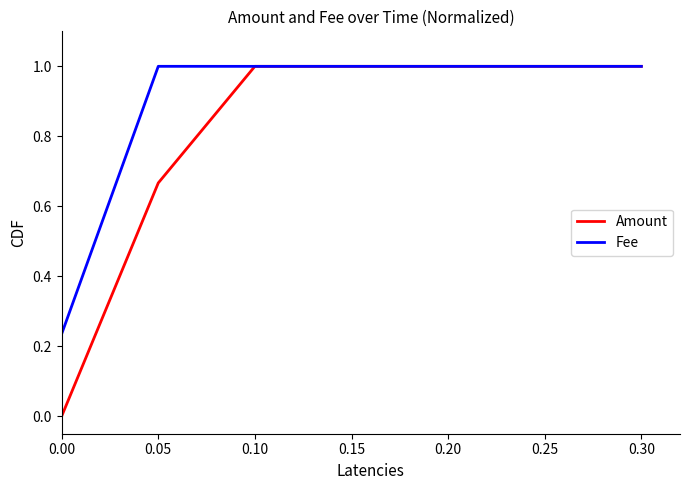

The Fee series shows 0.4 at 0.15. True or false?

False